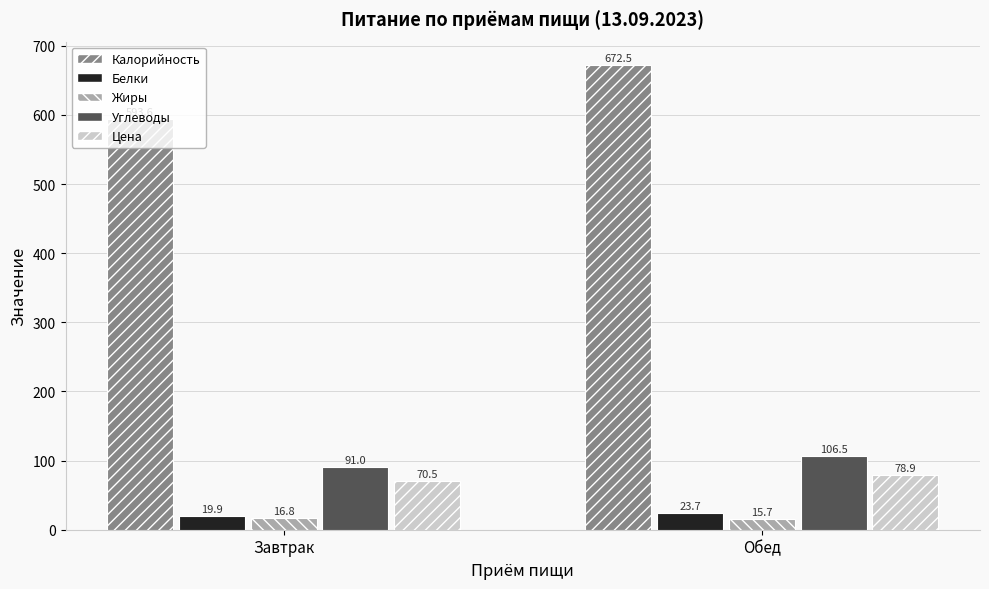

The value of Калорийность at Обед is 672.5. True or false?

True